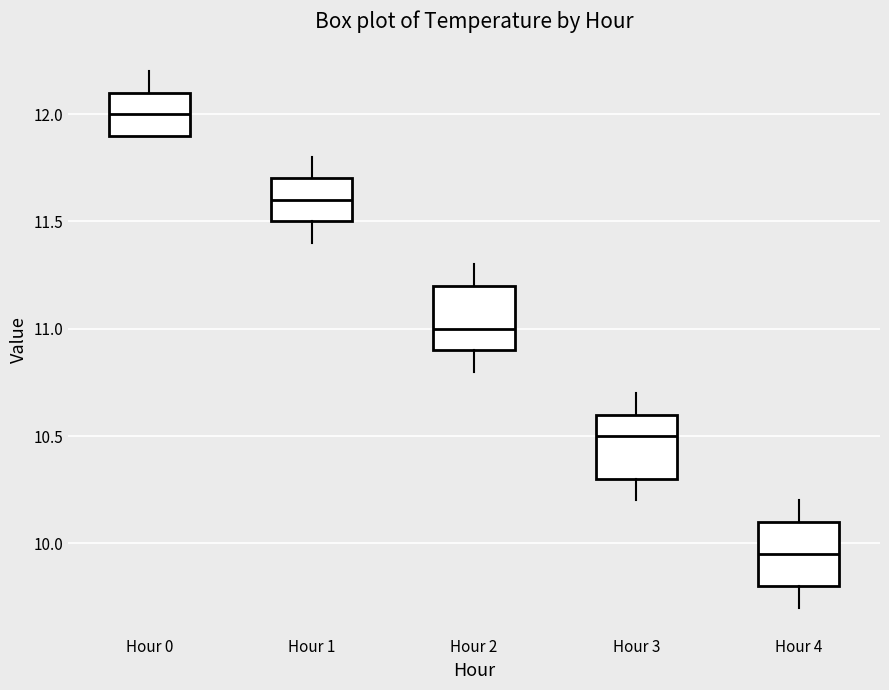

Where is the upper edge of the box for Hour 0 on the y-axis? The values are not printed on the chart, so give them approximately, as read against the axis.

12.10